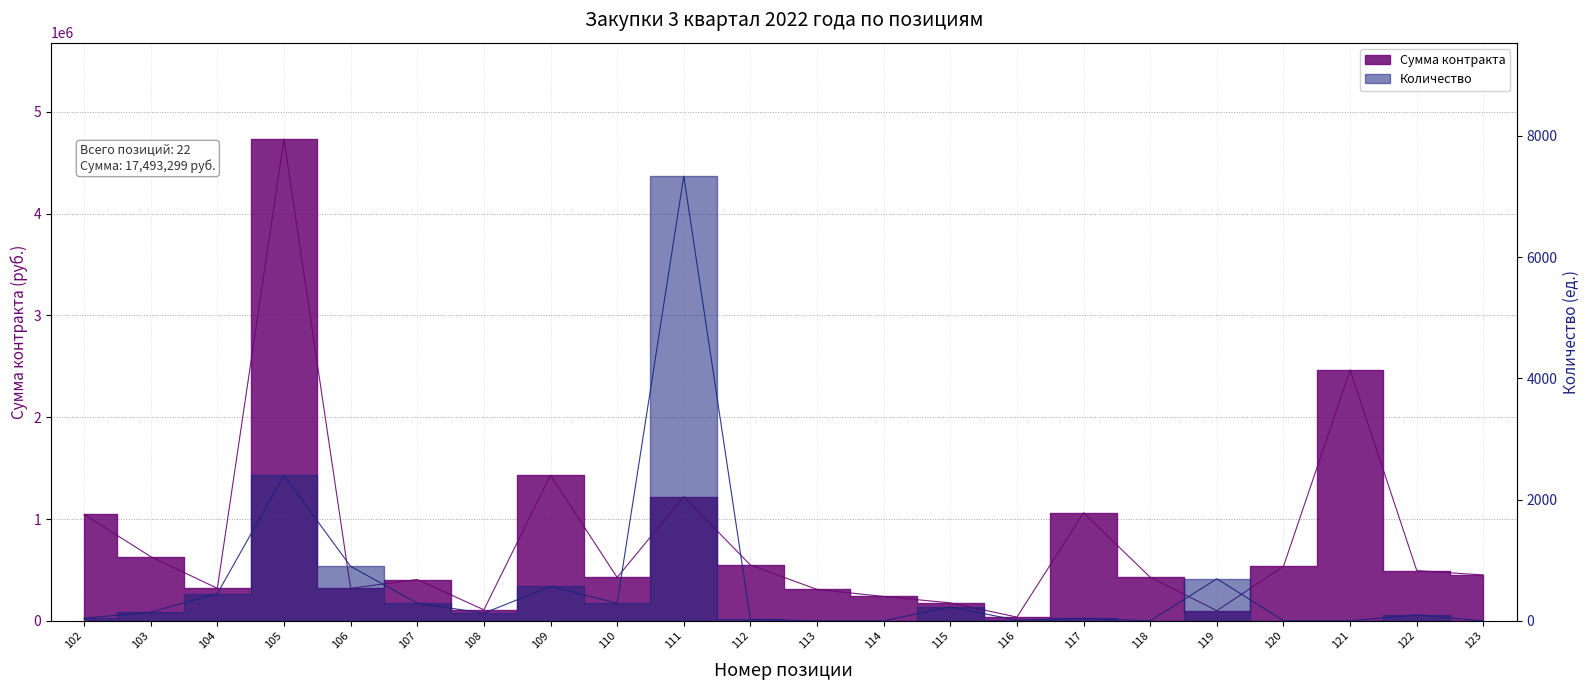

What is the value of the Сумма контракта point at the 15th from the left?

37608.0